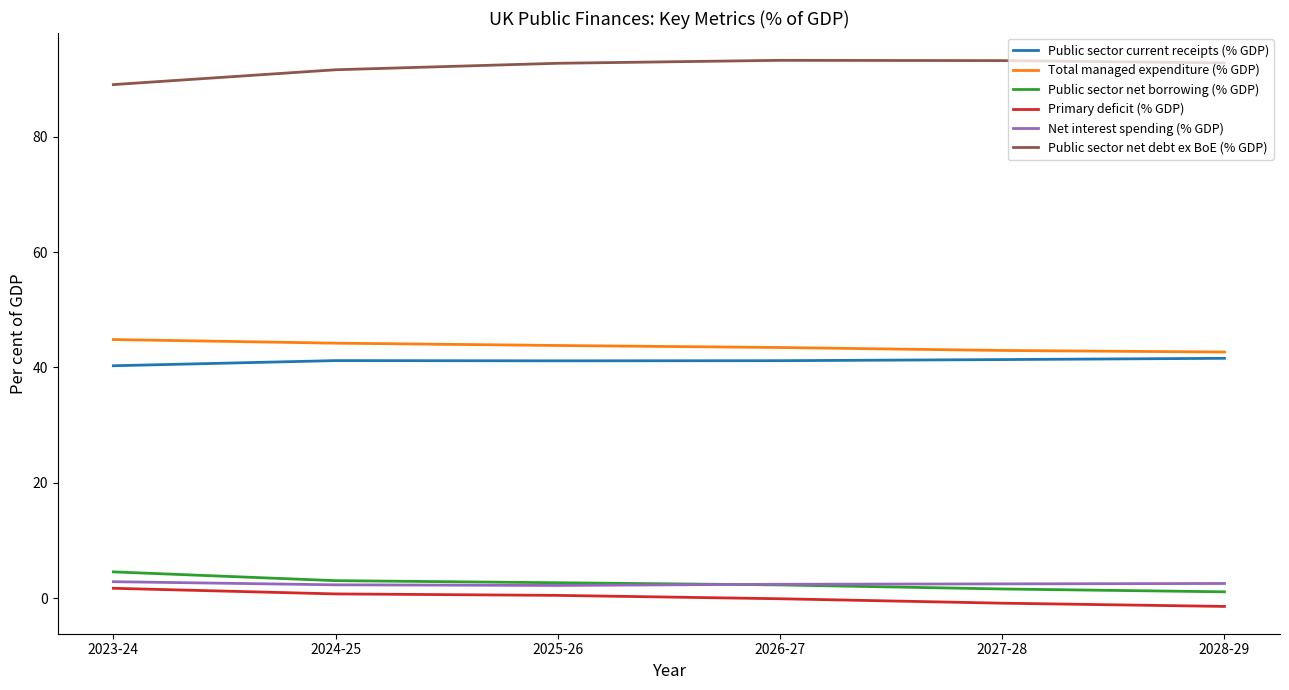

Which series has the largest total across all categories?

Public sector net debt ex BoE (% GDP)